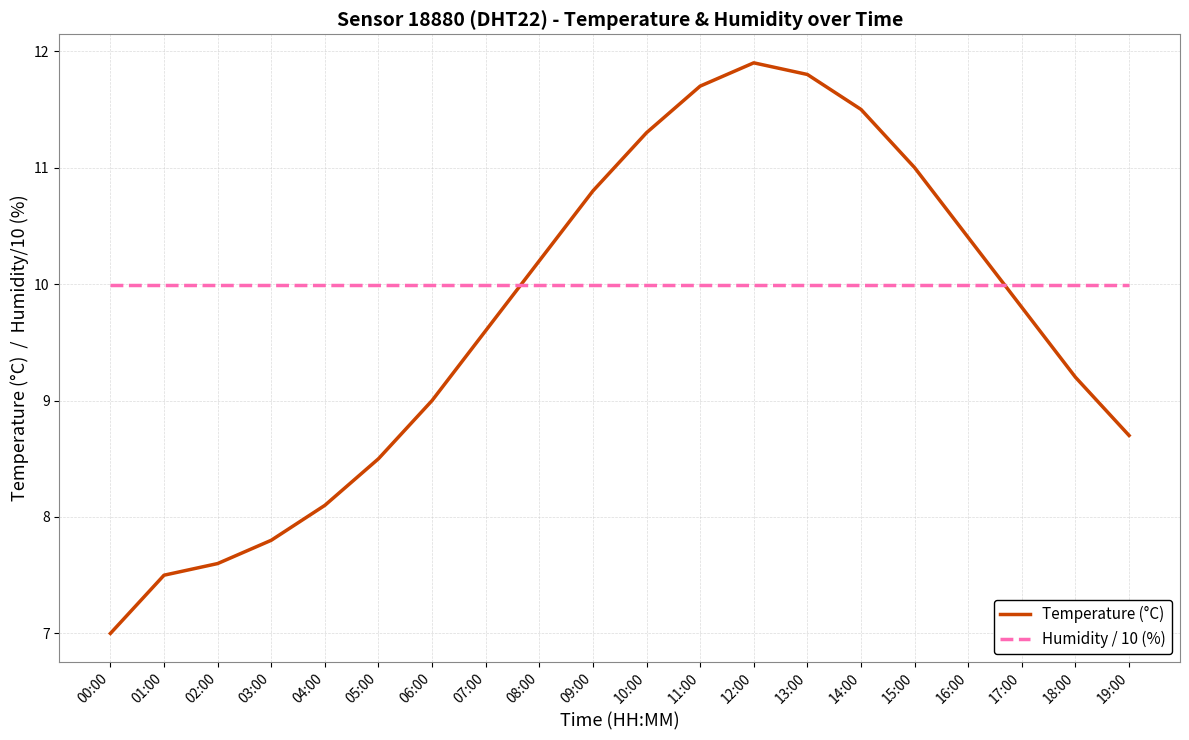

True or false: Temperature (°C) has a value of 13.0 at 02:00.

False